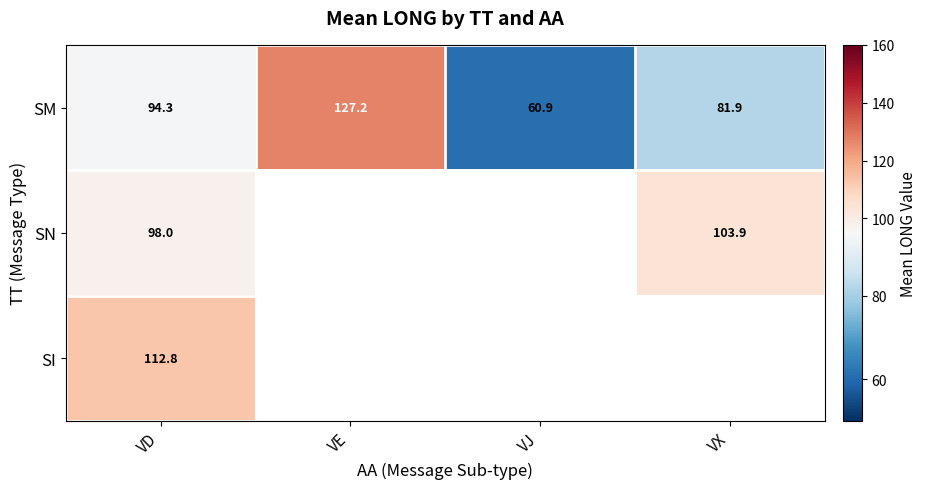

Which category has the highest value in the SM series?

VE